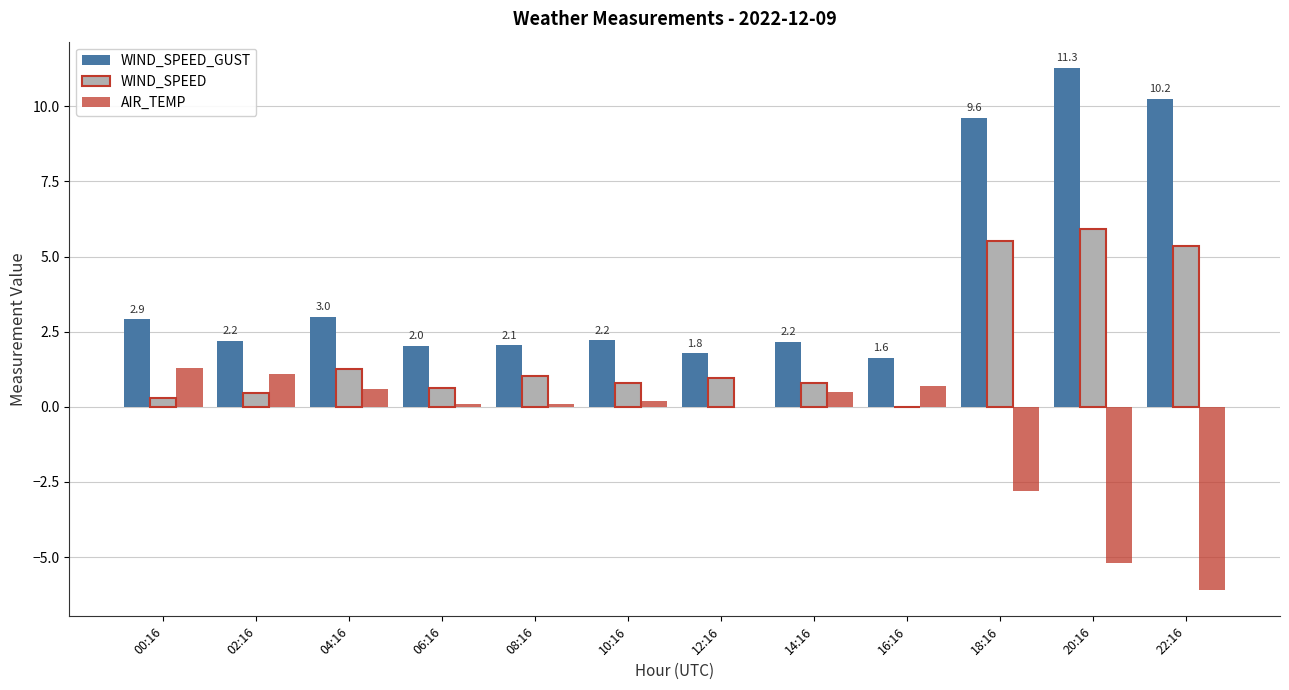

Which series has the largest total across all categories?

WIND_SPEED_GUST